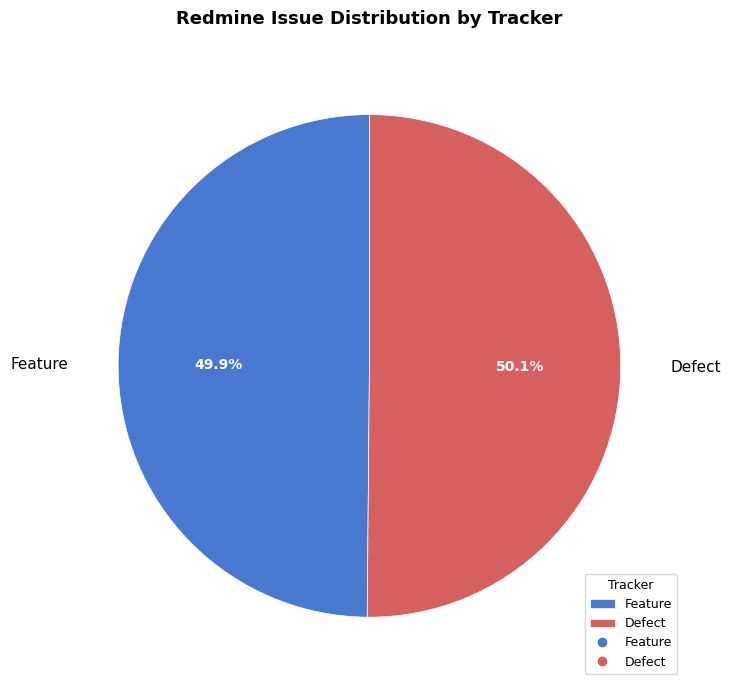

What percentage do Defect and Feature together represent?

100.0%